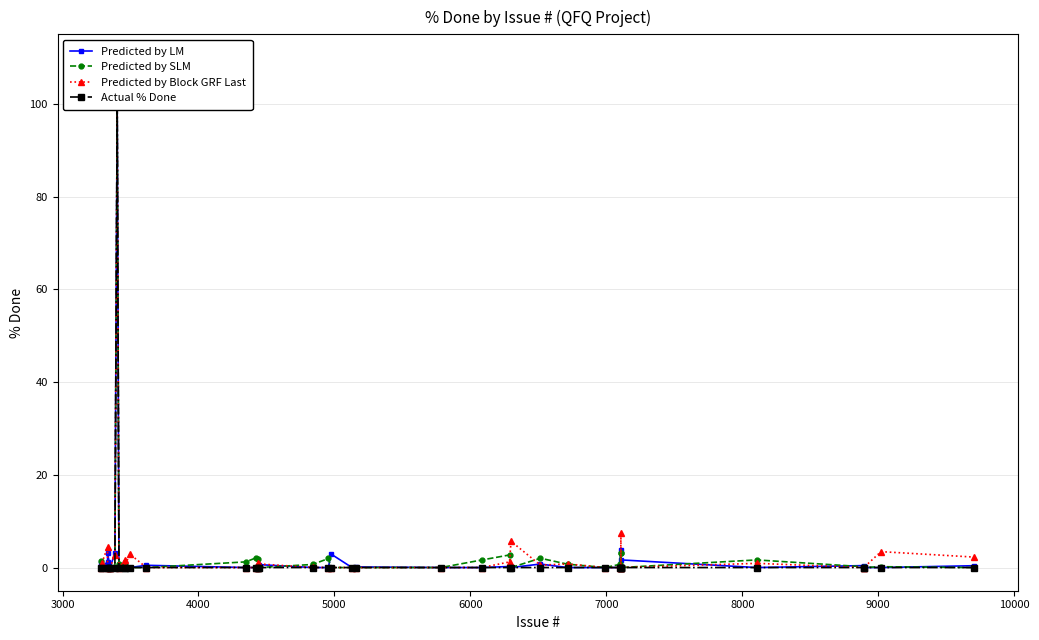

Which series ends up on top after the final intersection of Predicted by LM and Predicted by Block GRF Last?

Predicted by LM